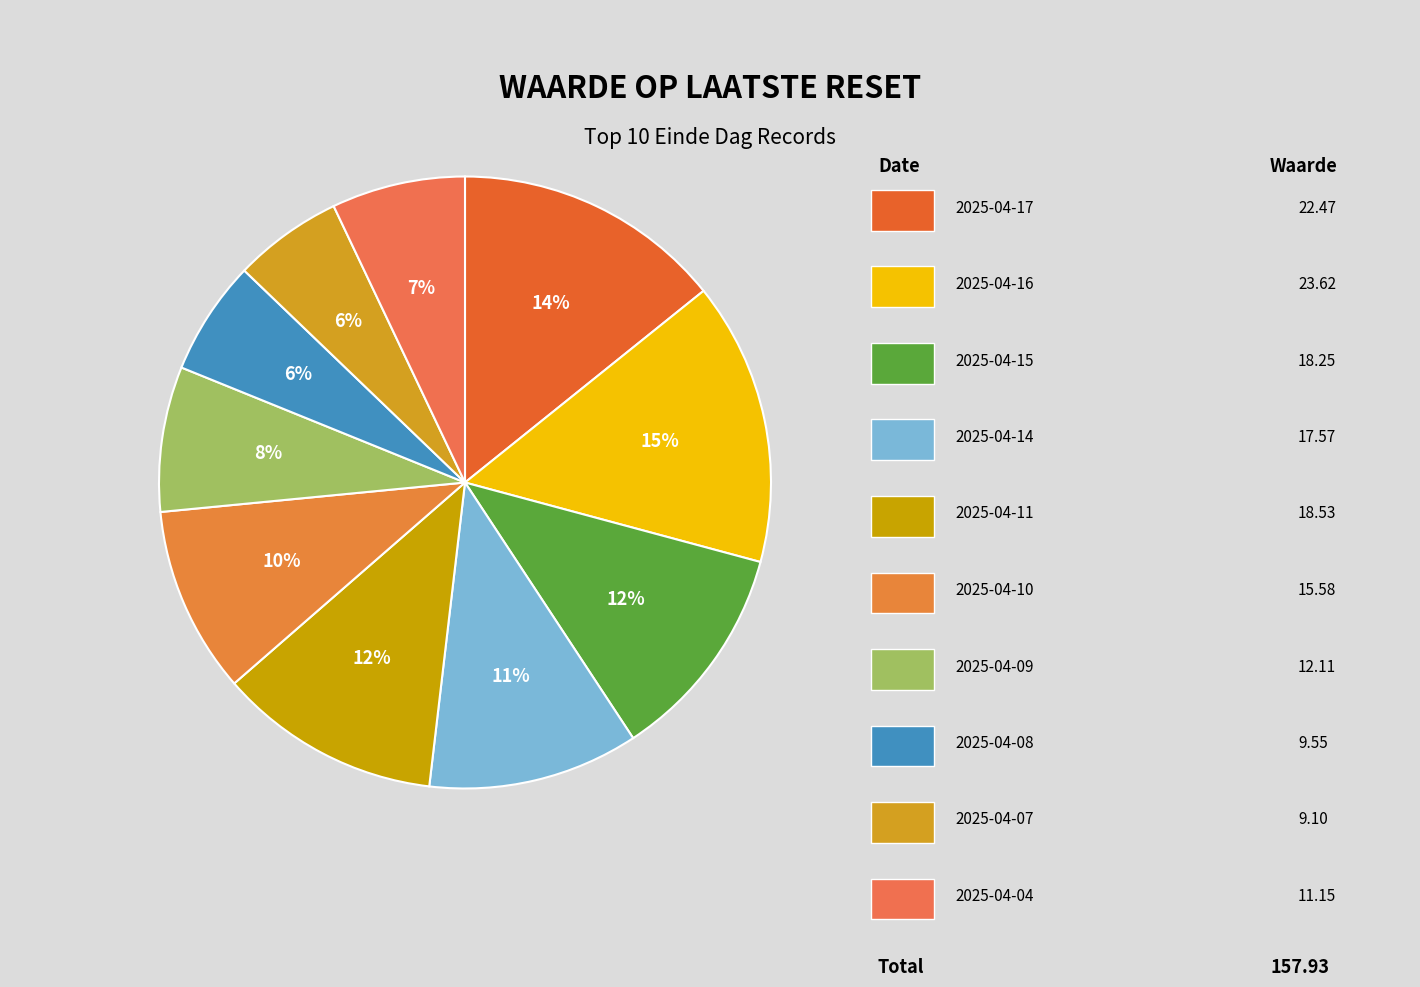

Is there any slice that represents more than half of the pie?

No